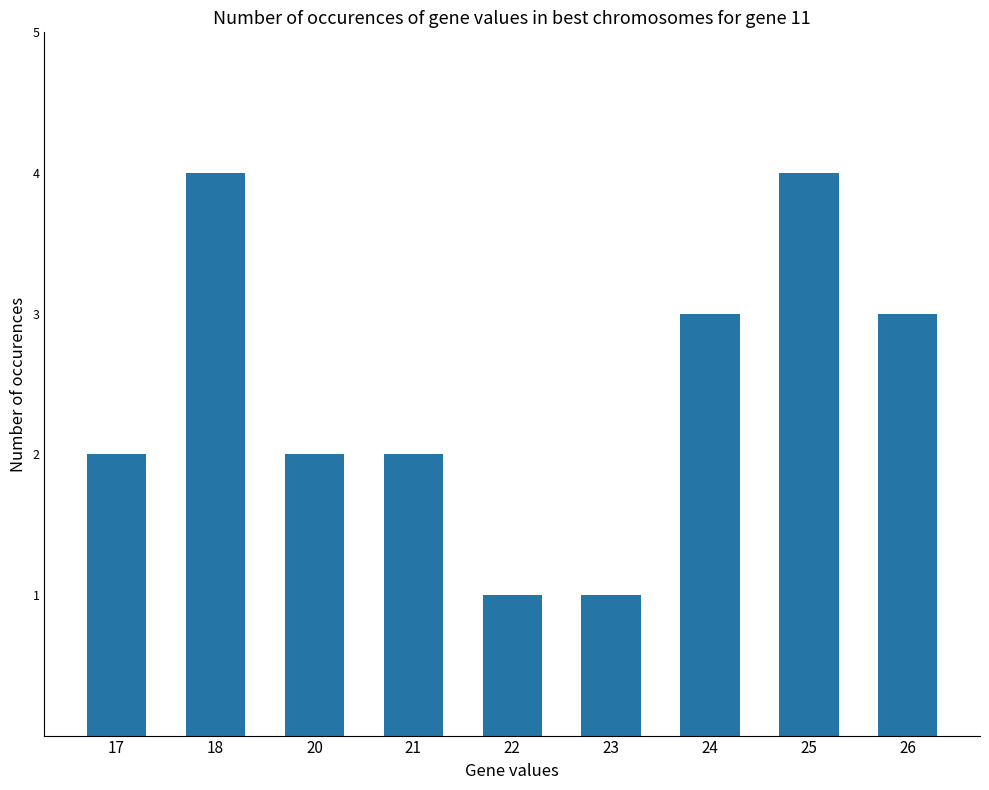

True or false: the data shows 3 at 26.

True